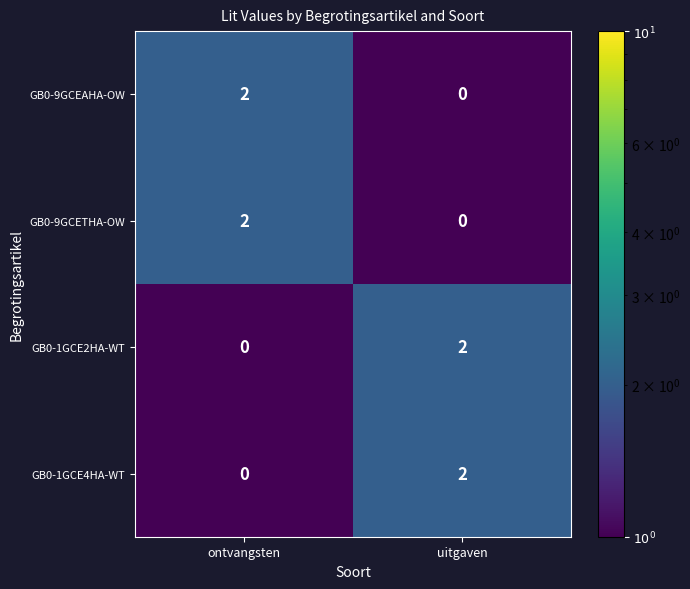

What is the total value across all series at uitgaven?

4